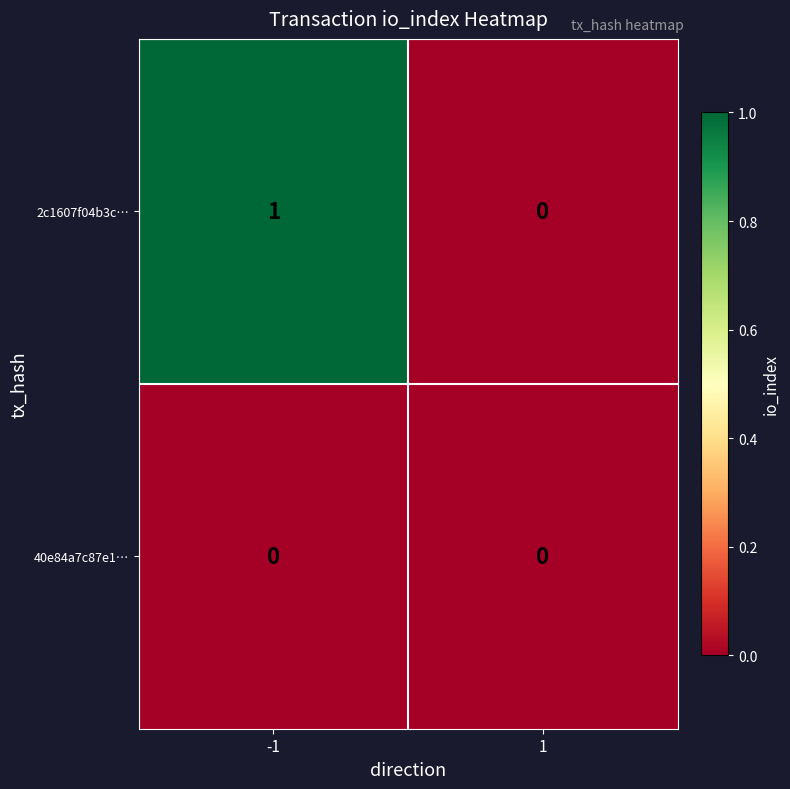

Which series changed the most between -1 and 1?

2c1607f04b3c…